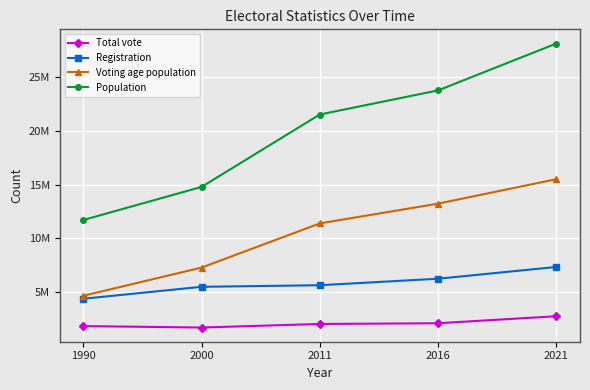

Reading left to right, list all the values displayed in this chart.

Total vote: 1990=1872292	2000=1740240	2011=2070793	2016=2137364	2021=2788022
Registration: 1990=4408809	2000=5517613	2011=5664377	2016=6268113	2021=7359399
Voting age population: 1990=4686800	2000=7301400	2011=11401580	2016=13233263	2021=15503401
Population: 1990=11717000	2000=14786000	2011=21504162	2016=23740424	2021=28088455